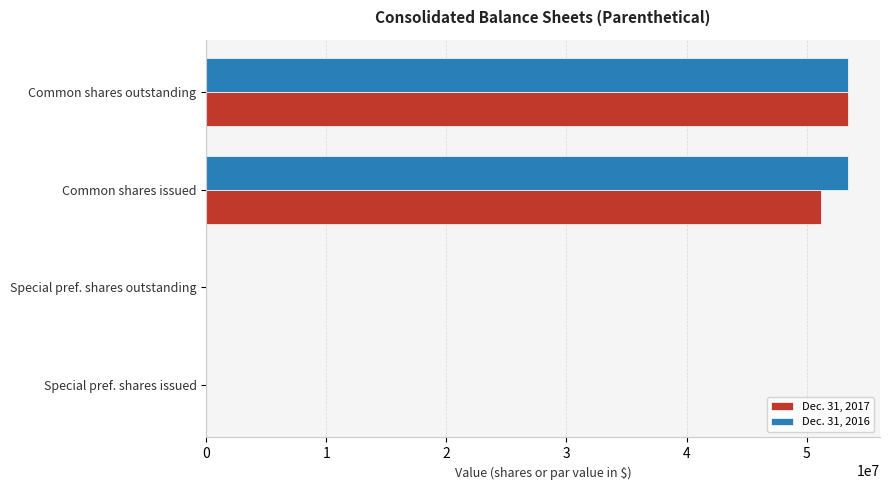

Is it true that Dec. 31, 2017 equals 80208777 at Common shares outstanding?

False